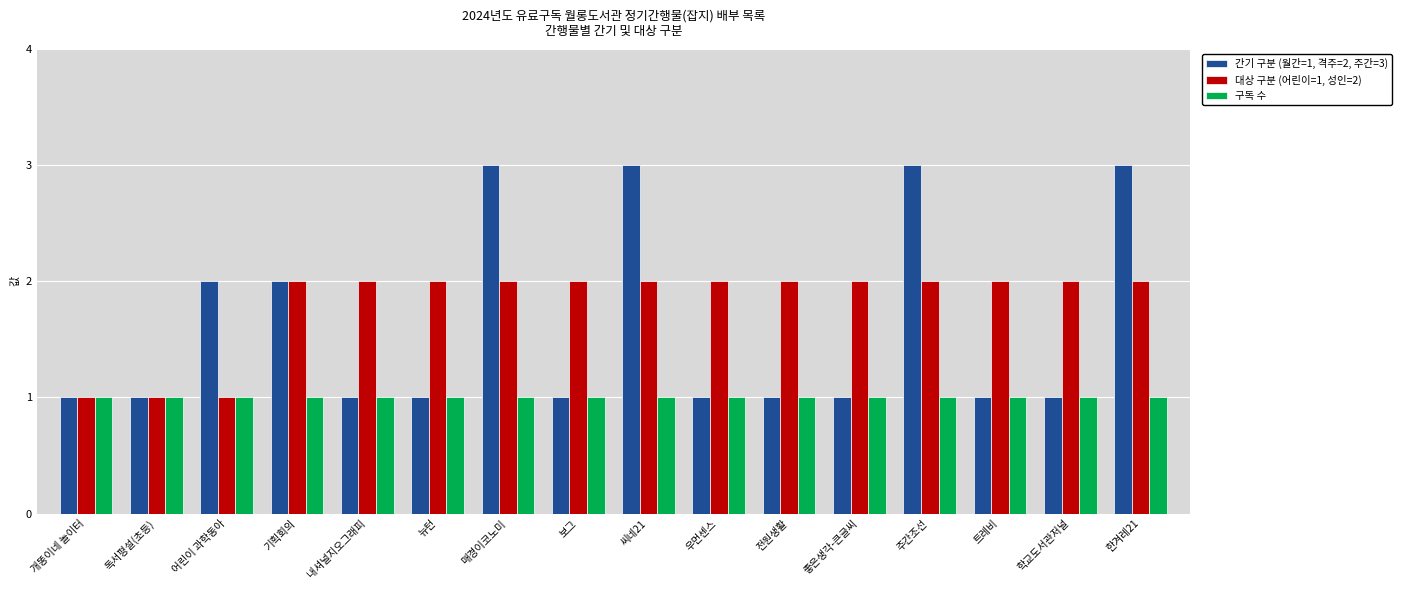

Rank the series by their average value, from lowest to highest.

구독 수, 간기 구분 (월간=1, 격주=2, 주간=3), 대상 구분 (어린이=1, 성인=2)